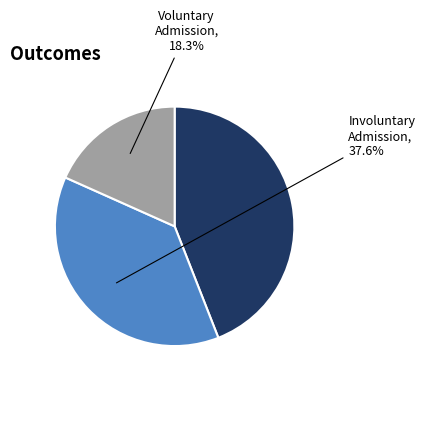

Does any single category account for the majority?

No